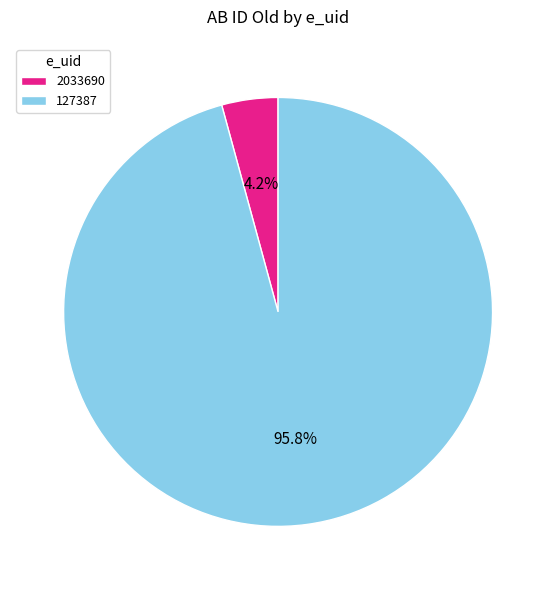

Between 127387 and 2033690, which is larger?

127387